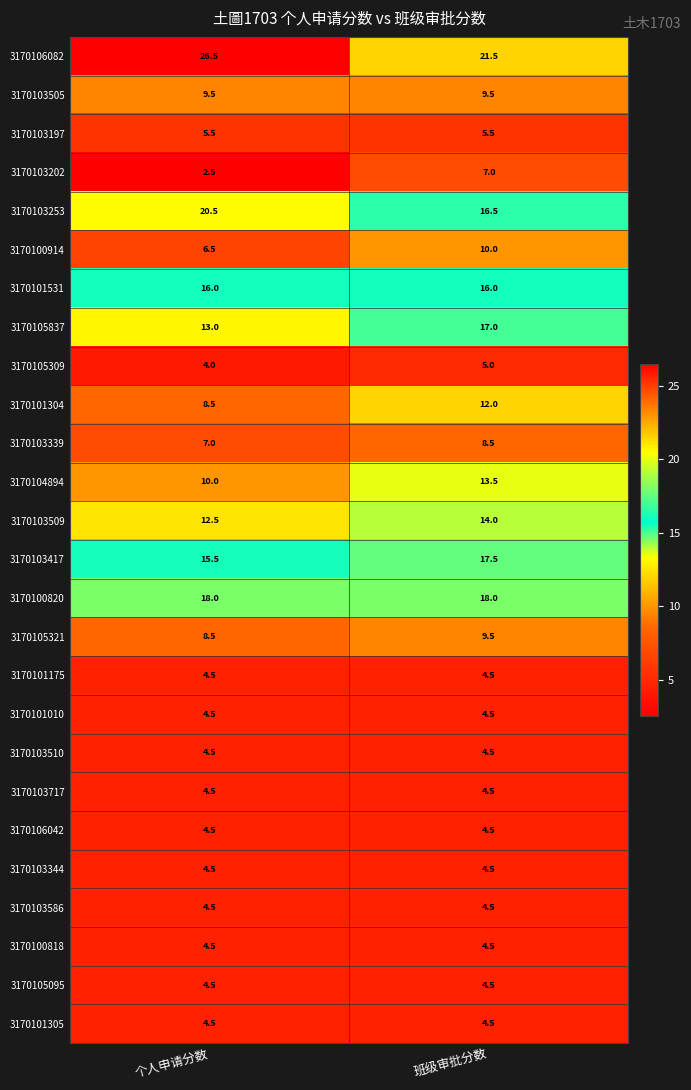

What is the sum of the 3170101010 values at 个人申请分数 and 班级审批分数?

9.0